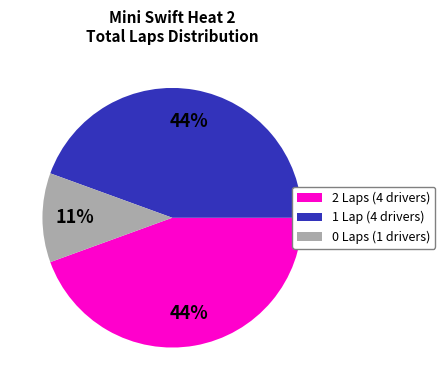

Which slice is the smallest?

0 Laps (1 drivers)